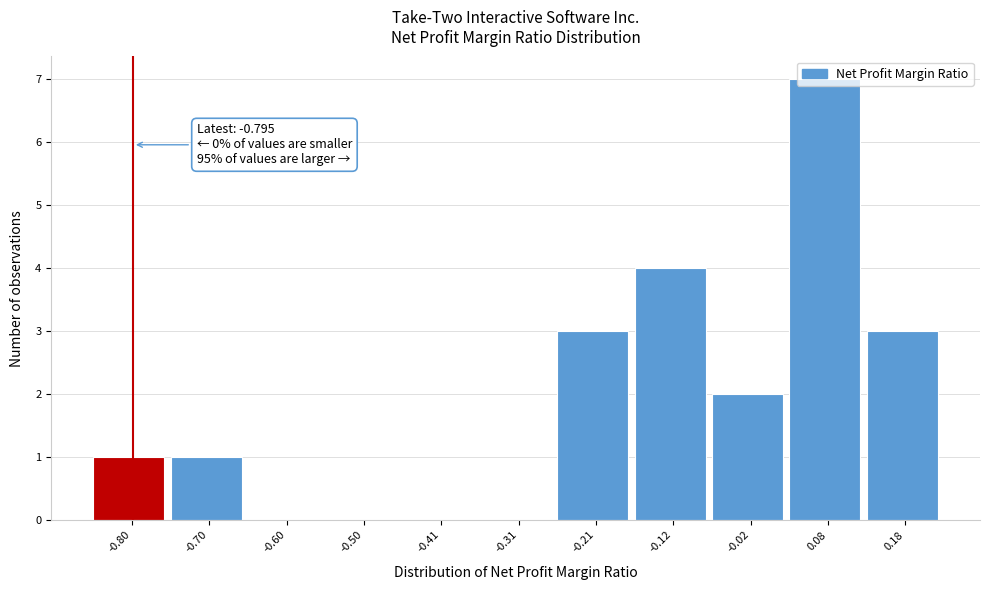

Over which range of the x-axis is the bar tallest?

0.03 to 0.13